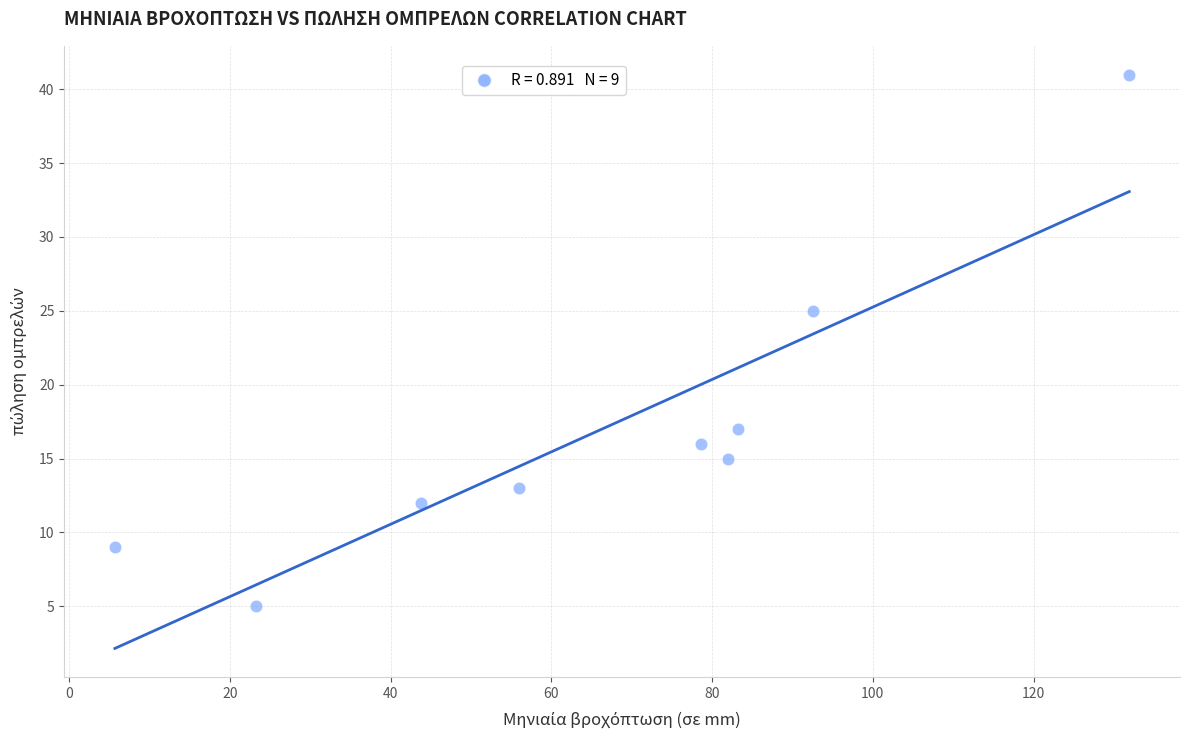

What is the range of Y values (max minus min)?

36